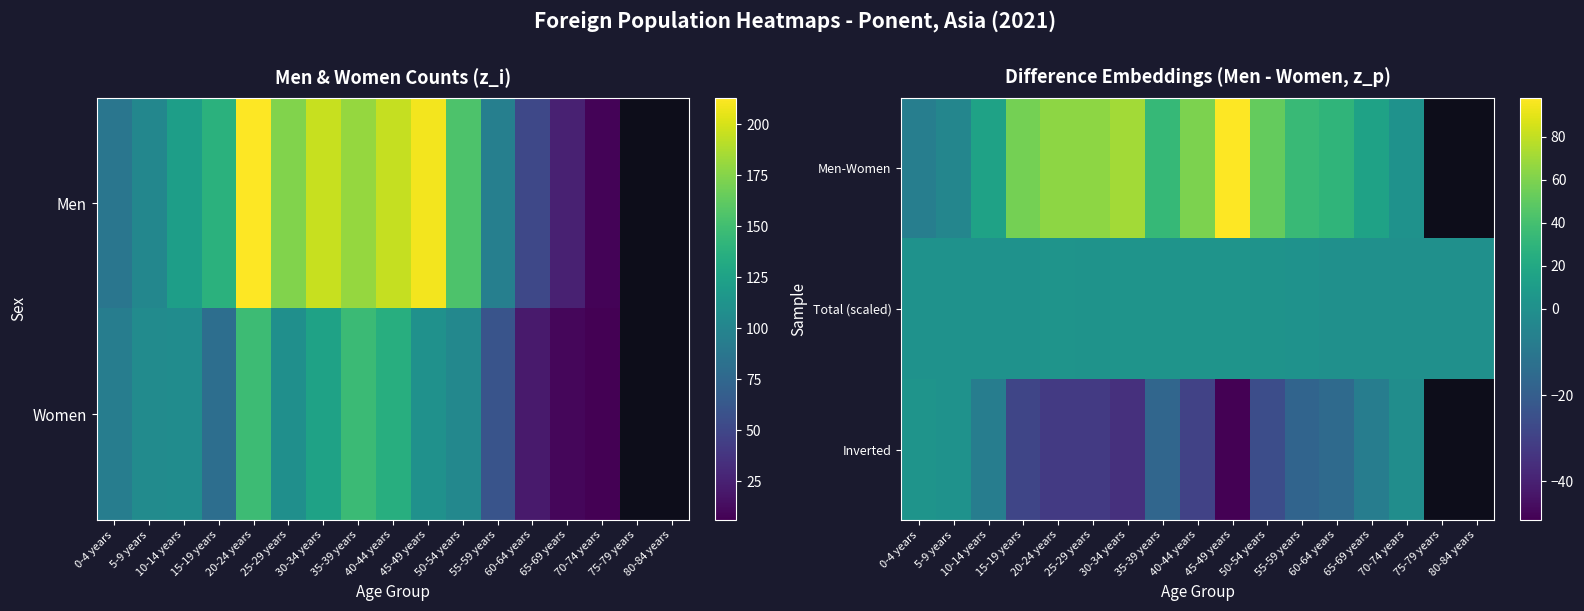

What is the difference between the highest and lowest values at 45-49 years?

147.0